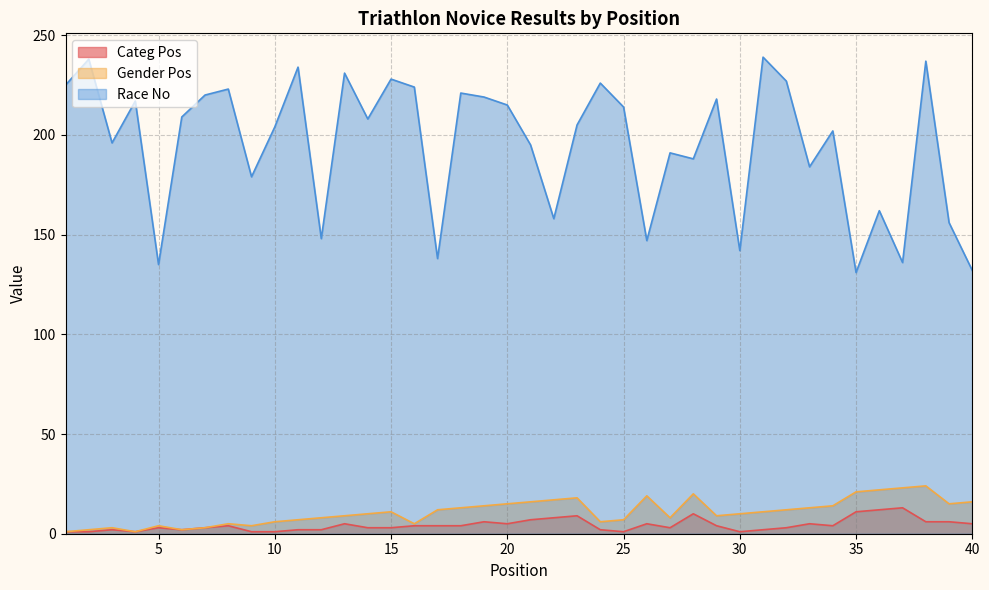

Reading left to right, what are all the values shown in this chart?

Categ Pos: 1	1	2	1	3	2	3	4	1	1	2	2	5	3	3	4	4	4	6	5	7	8	9	2	1	5	3	10	4	1	2	3	5	4	11	12	13	6	6	5
Gender Pos: 1	2	3	1	4	2	3	5	4	6	7	8	9	10	11	5	12	13	14	15	16	17	18	6	7	19	8	20	9	10	11	12	13	14	21	22	23	24	15	16
Race No: 225	238	196	217	135	209	220	223	179	204	234	148	231	208	228	224	138	221	219	215	195	158	205	226	214	147	191	188	218	142	239	227	184	202	131	162	136	237	156	132